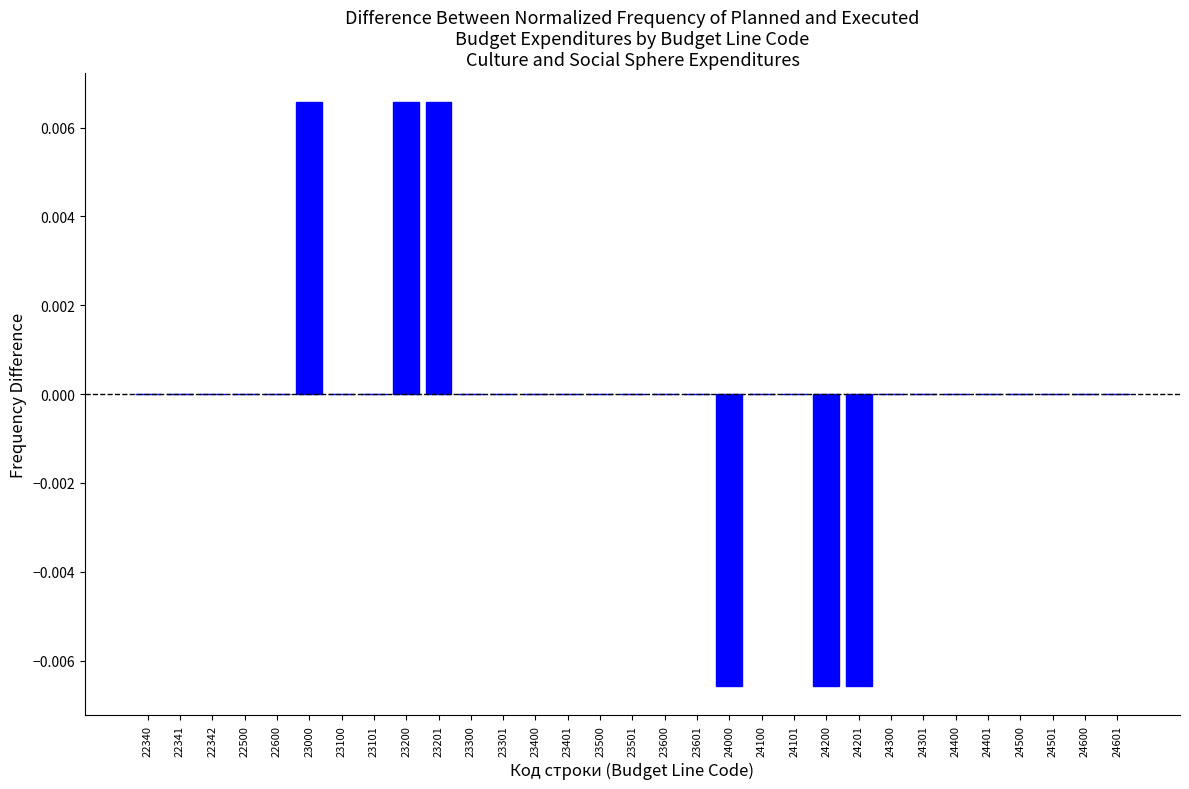

True or false: the data shows 0.0 at 23200.

True